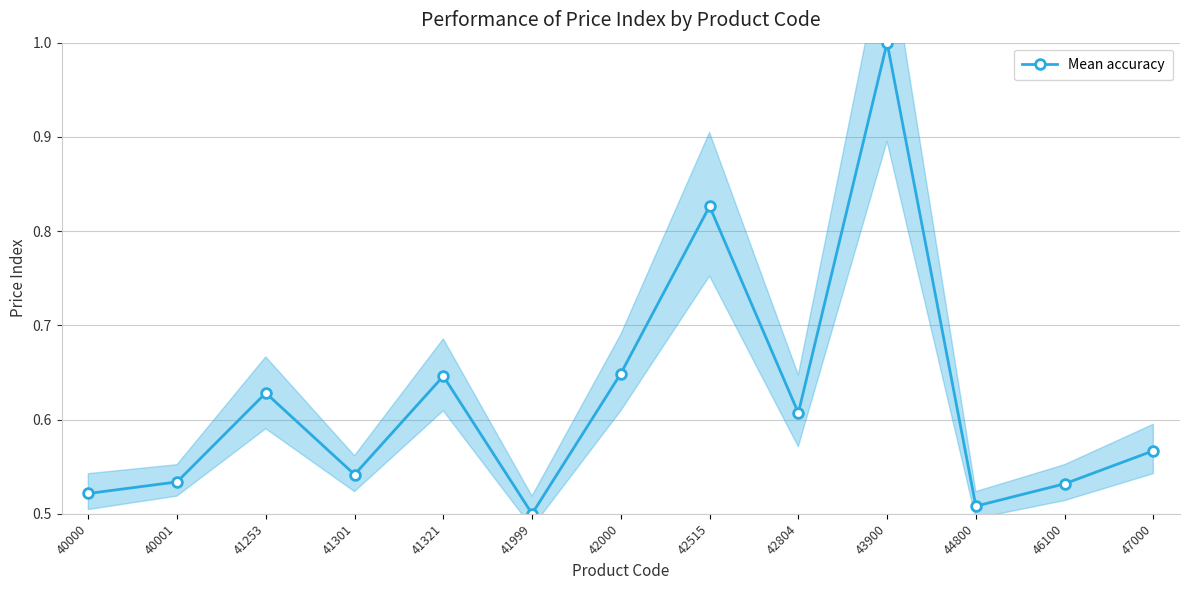

The value at 42515 is 0.8. True or false?

True